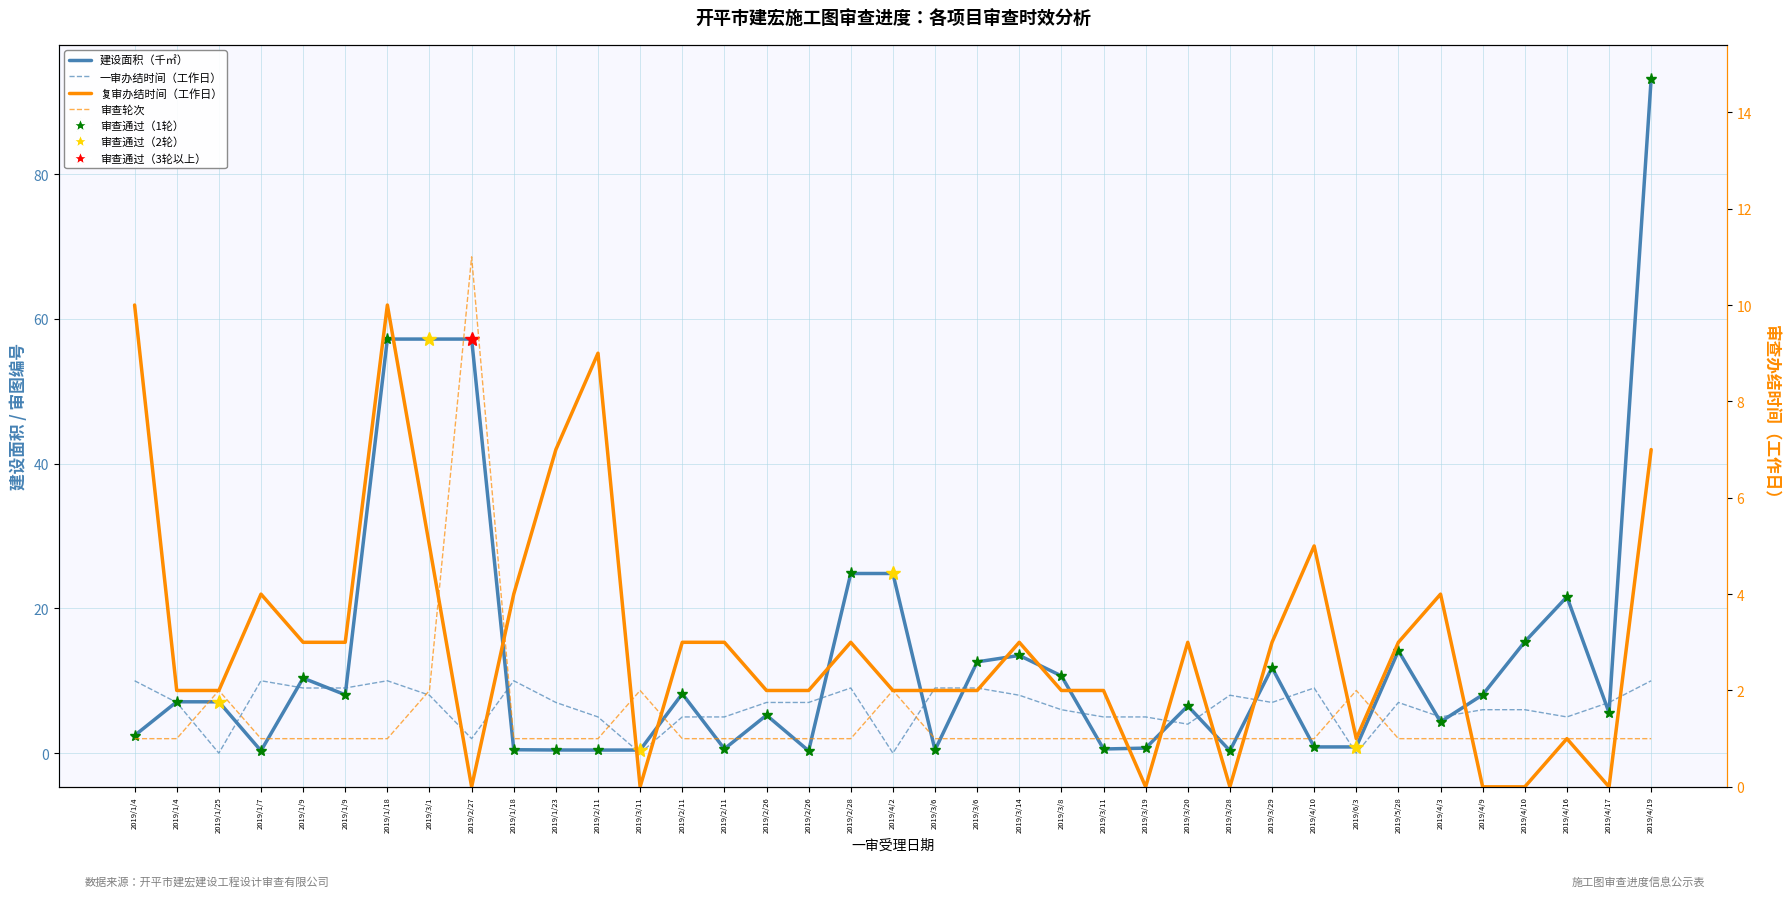

What is the label of the 6th point from the left?

2019/1/9